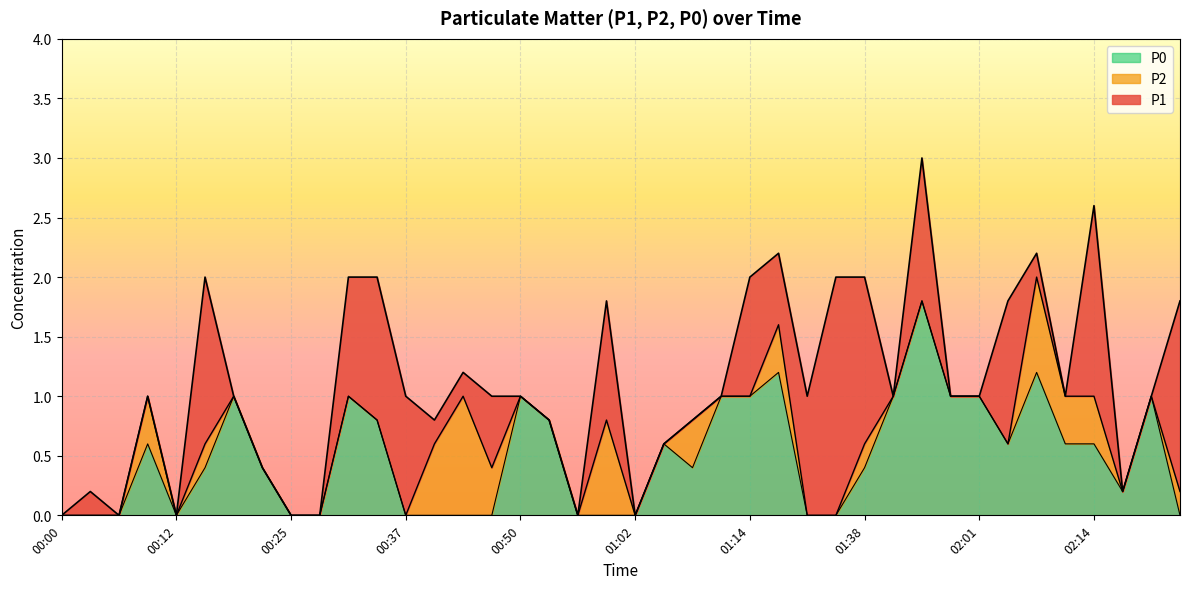

How many lines are shown in the chart?

3